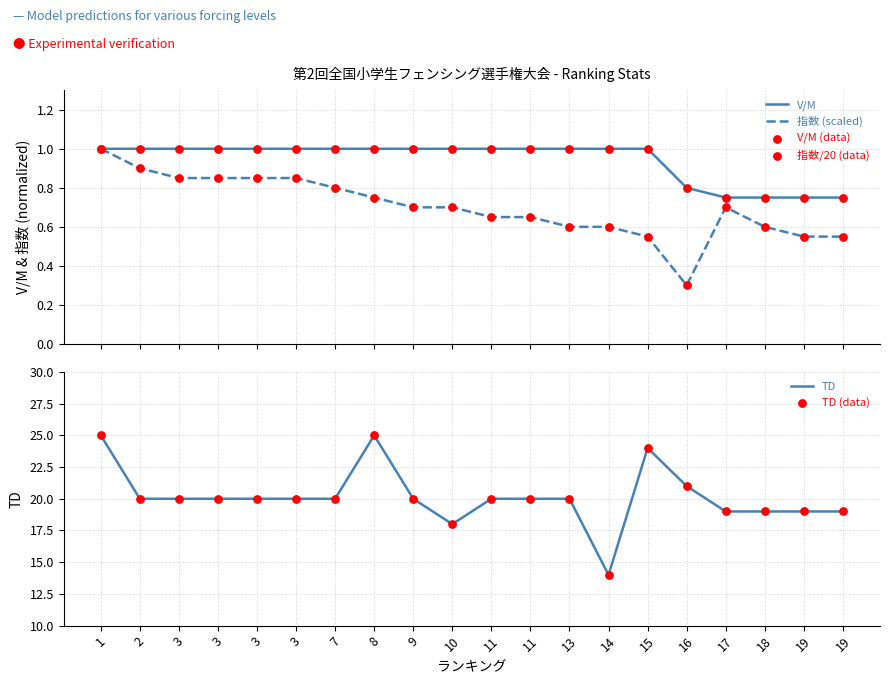

What is the total value across all series at 15?

51.1